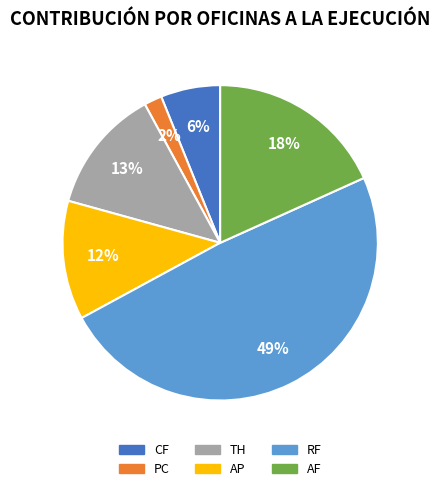

Which category has the smallest portion of the pie?

PC